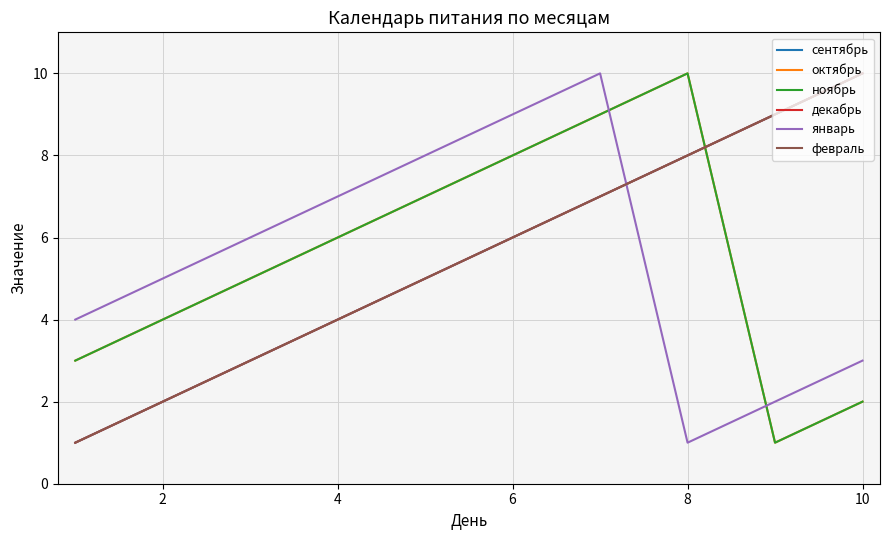

Does the chart have visible grid lines?

Yes